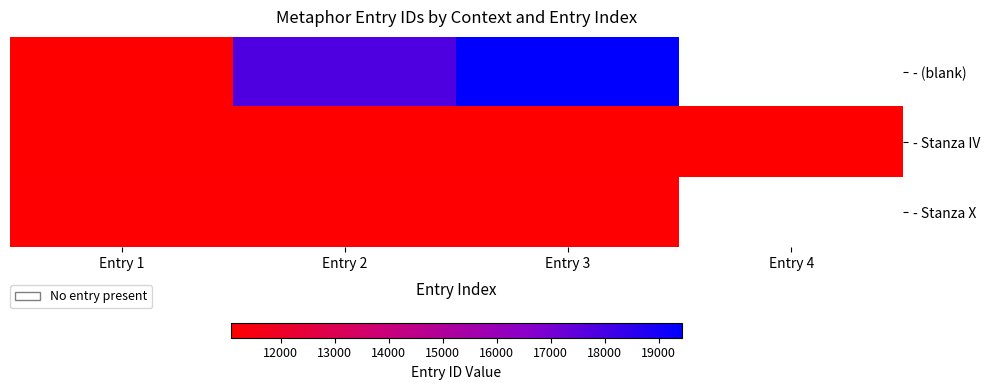

List the labels in order of - Stanza X value, largest first.

Entry 3, Entry 4, Entry 2, Entry 1